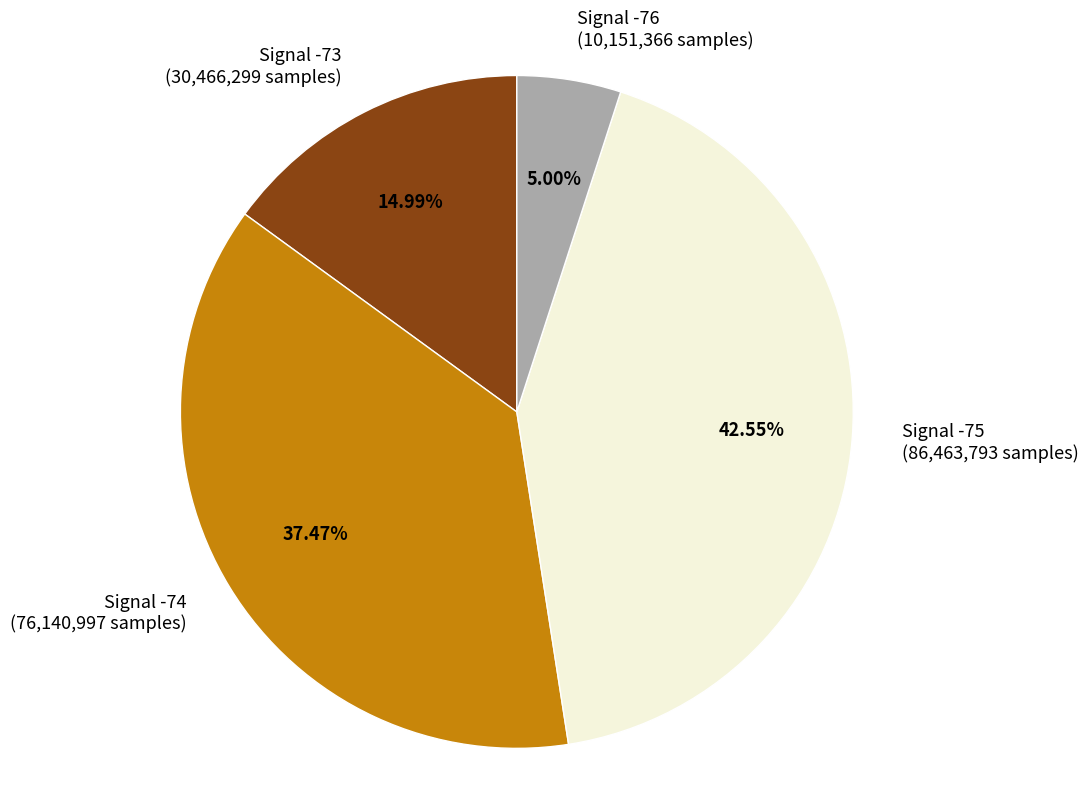

Between Signal -75 (86,463,793 samples) and Signal -74 (76,140,997 samples), which is larger?

Signal -75 (86,463,793 samples)